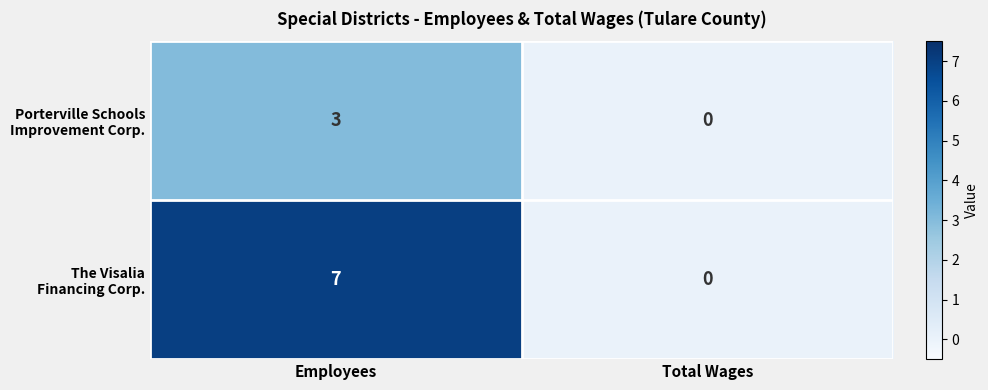

What is the spread (max minus min) of values at Employees?

4